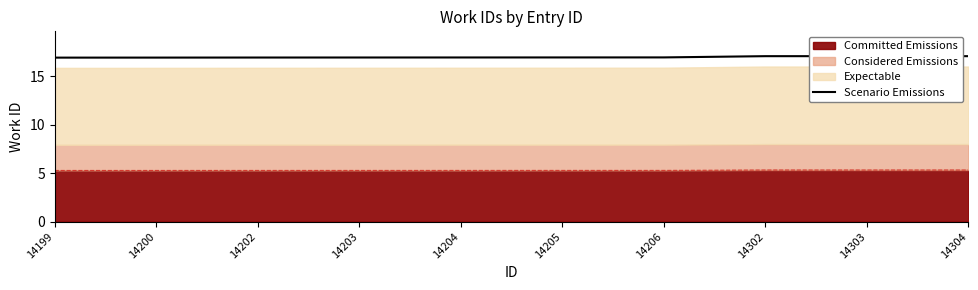

What is the sum of all values?

169.5